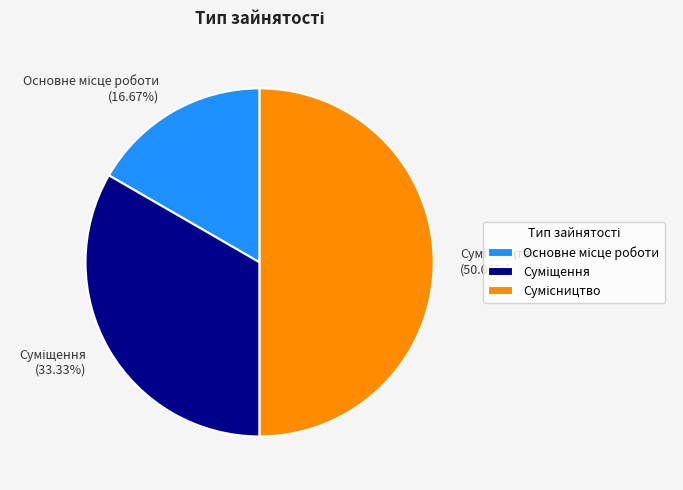

How many segments does this pie chart have?

3